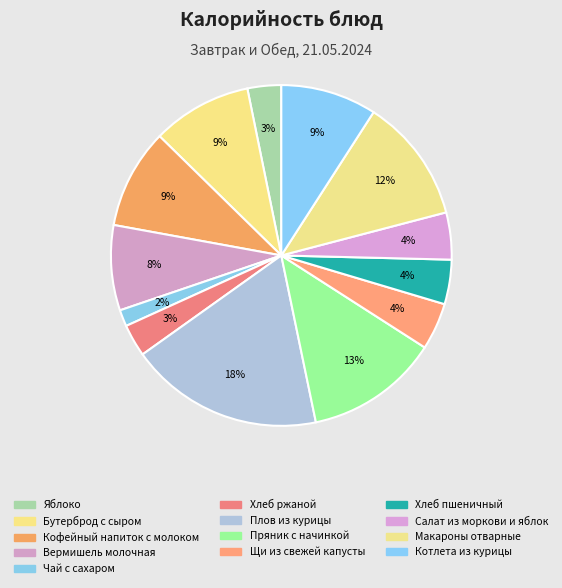

How many slices are in this pie chart?

13